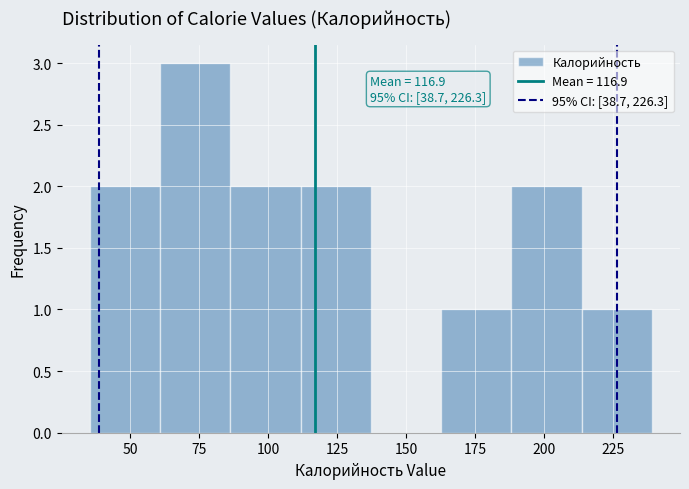

Over which range of the x-axis is the bar tallest?

60 to 85